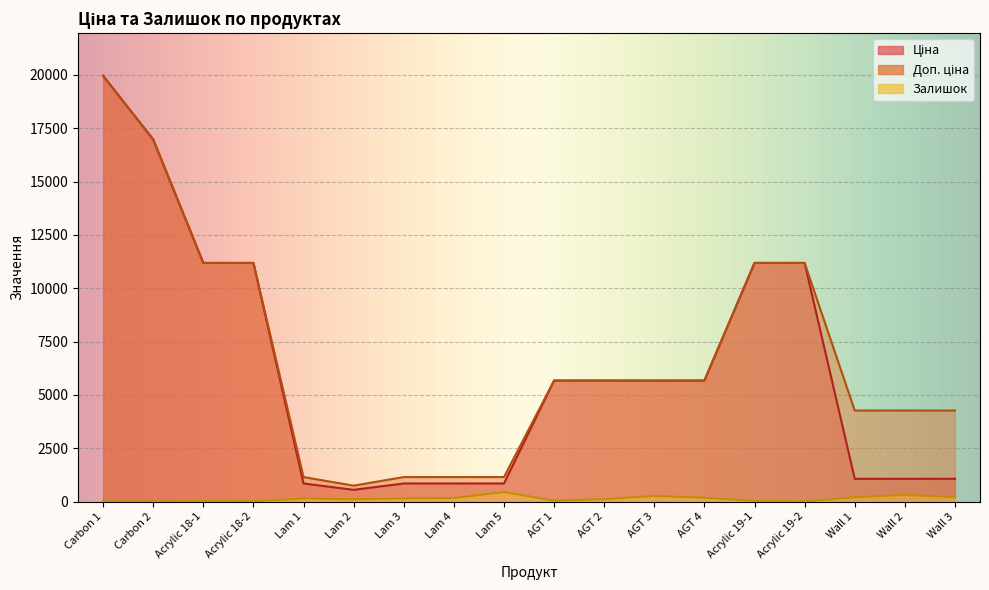

True or false: Залишок has a value of 346.2 at AGT 3.

False